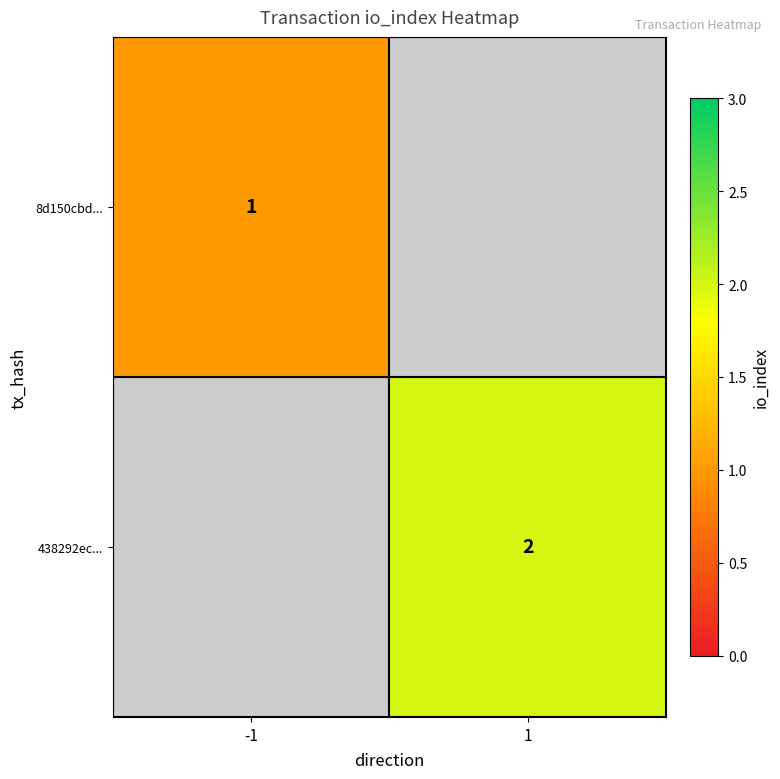

Is it true that 8d150cbd... equals 2 at -1?

False